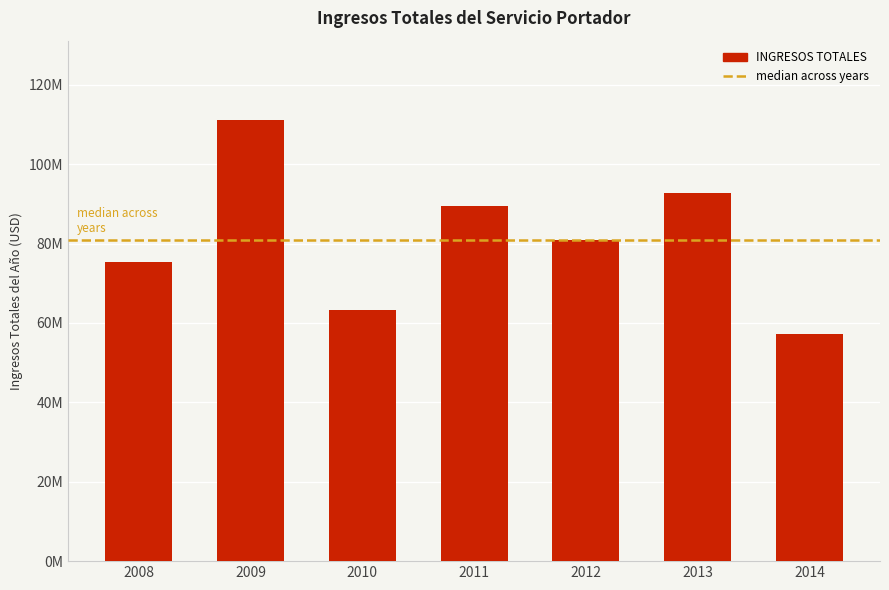

Reading right to left, extract all data points from this chart.

57187172.4	92843821.5	80910722.8	89524794.4	63242391.9	111115474.6	75335391.2